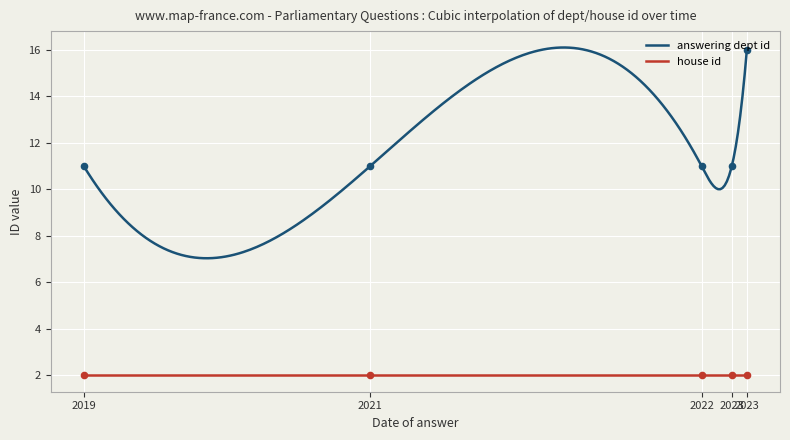

Is the value of house id at 2023-02-08 greater than the value of answering dept id at 2019-07-01?

No